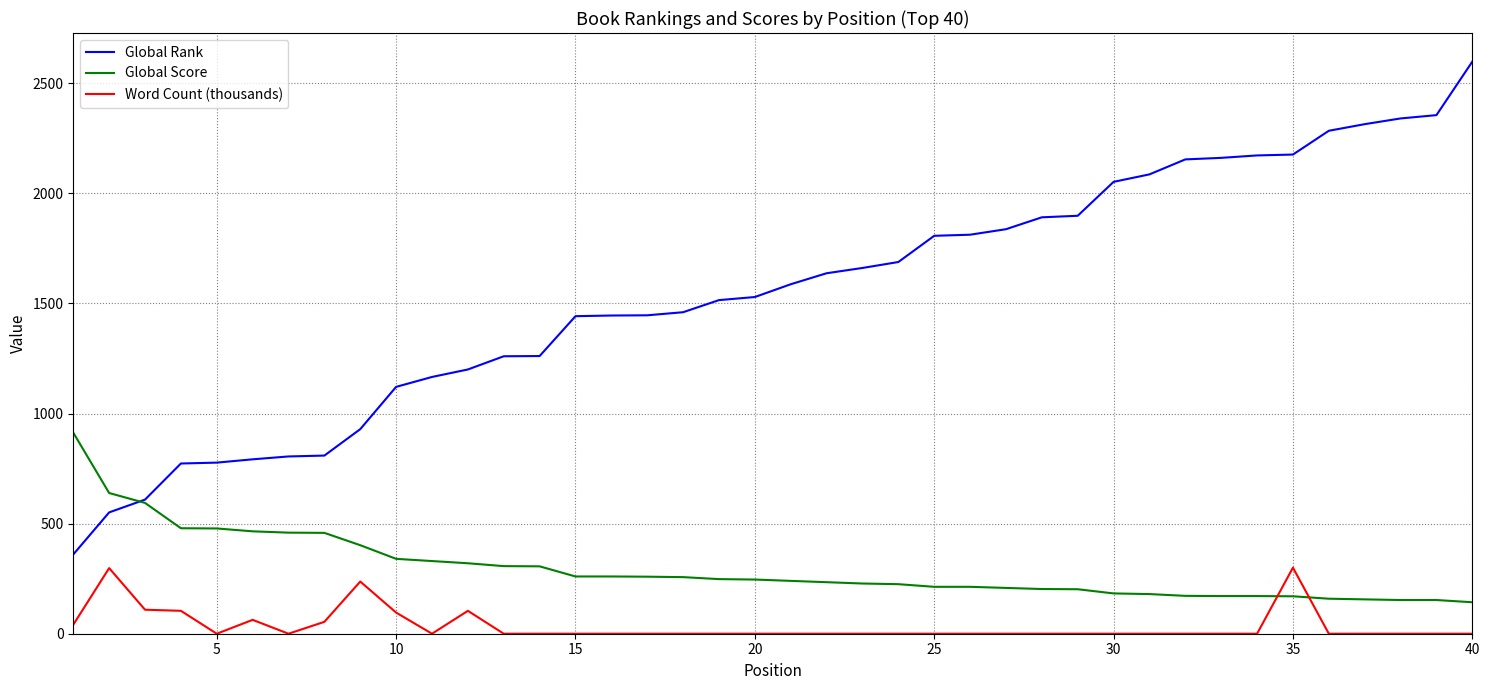

Does the chart have visible grid lines?

Yes